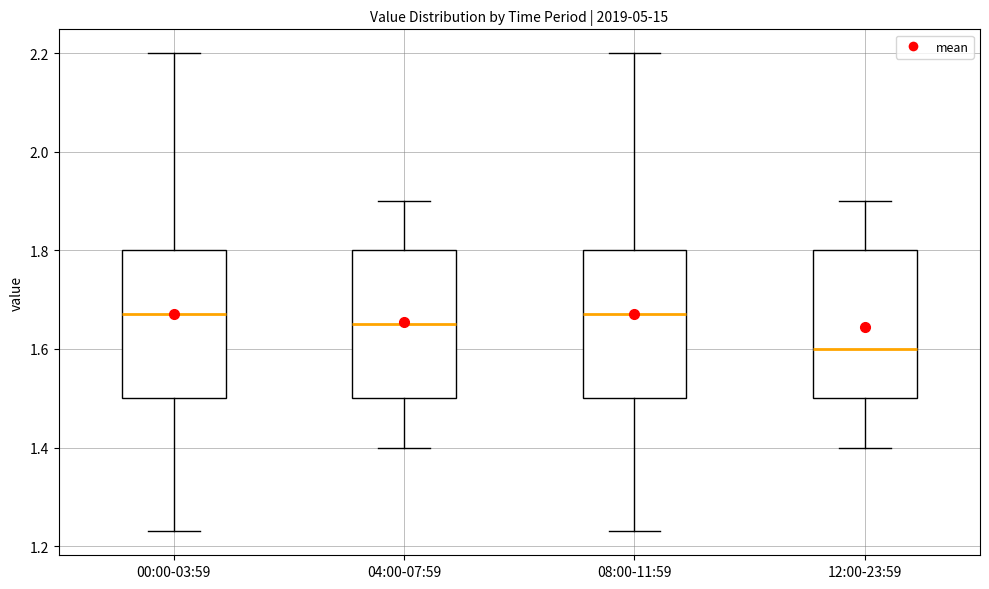

Reading left to right, transcribe this box plot: for each box, give where its median line is, the range the box spans, and where its two whiskers end, as read against the y-axis. The values are not printed on the chart, so give them approximately, as read against the axis.

00:00-03:59: median 1.68, box 1.50 to 1.80, whiskers 1.24 to 2.20
04:00-07:59: median 1.66, box 1.50 to 1.80, whiskers 1.40 to 1.90
08:00-11:59: median 1.68, box 1.50 to 1.80, whiskers 1.24 to 2.20
12:00-23:59: median 1.60, box 1.50 to 1.80, whiskers 1.40 to 1.90